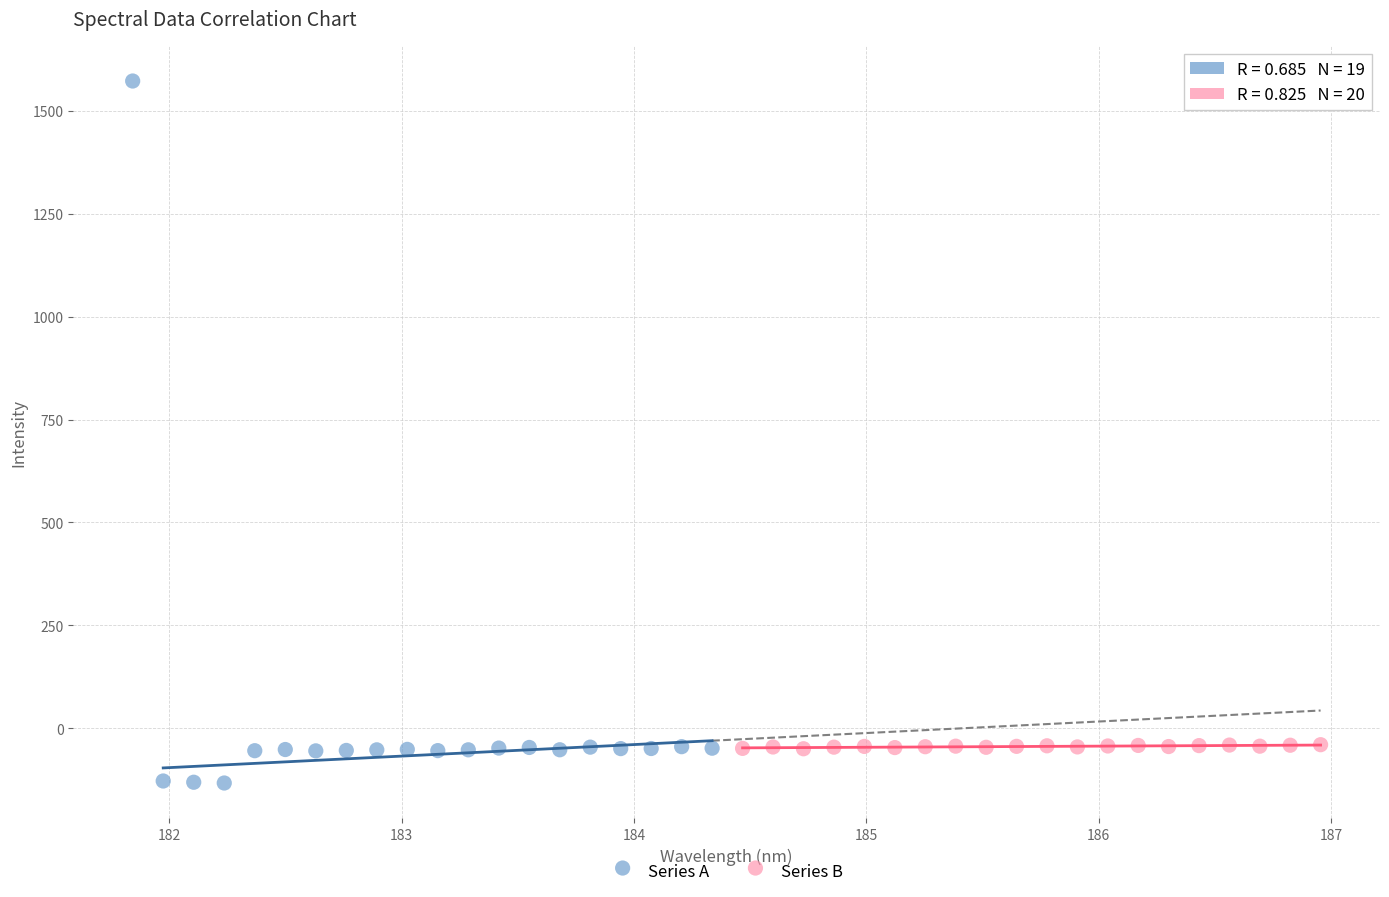

Which series contains the highest Y value?

Series A